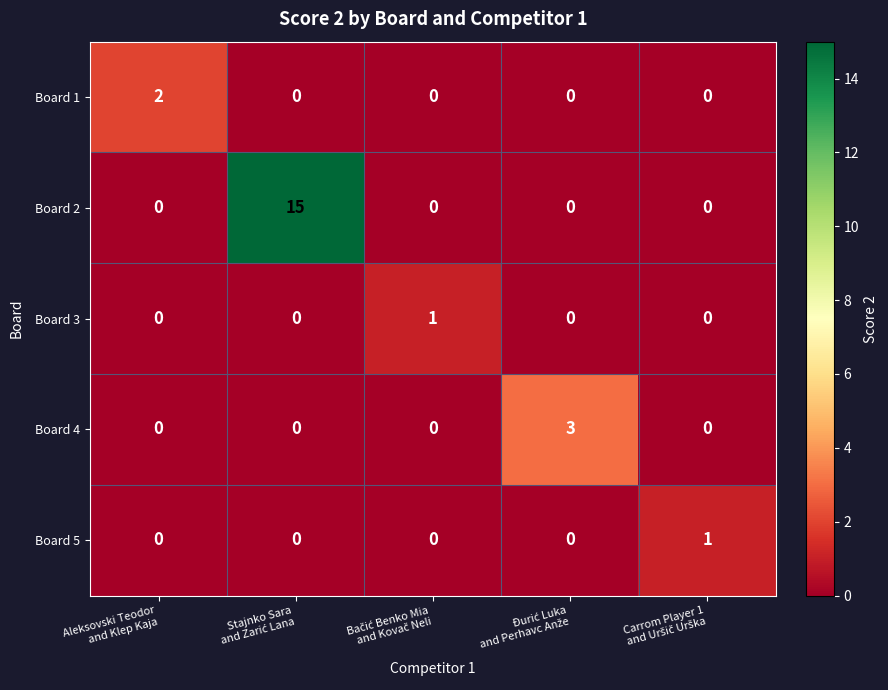

What is the greatest value displayed?

15